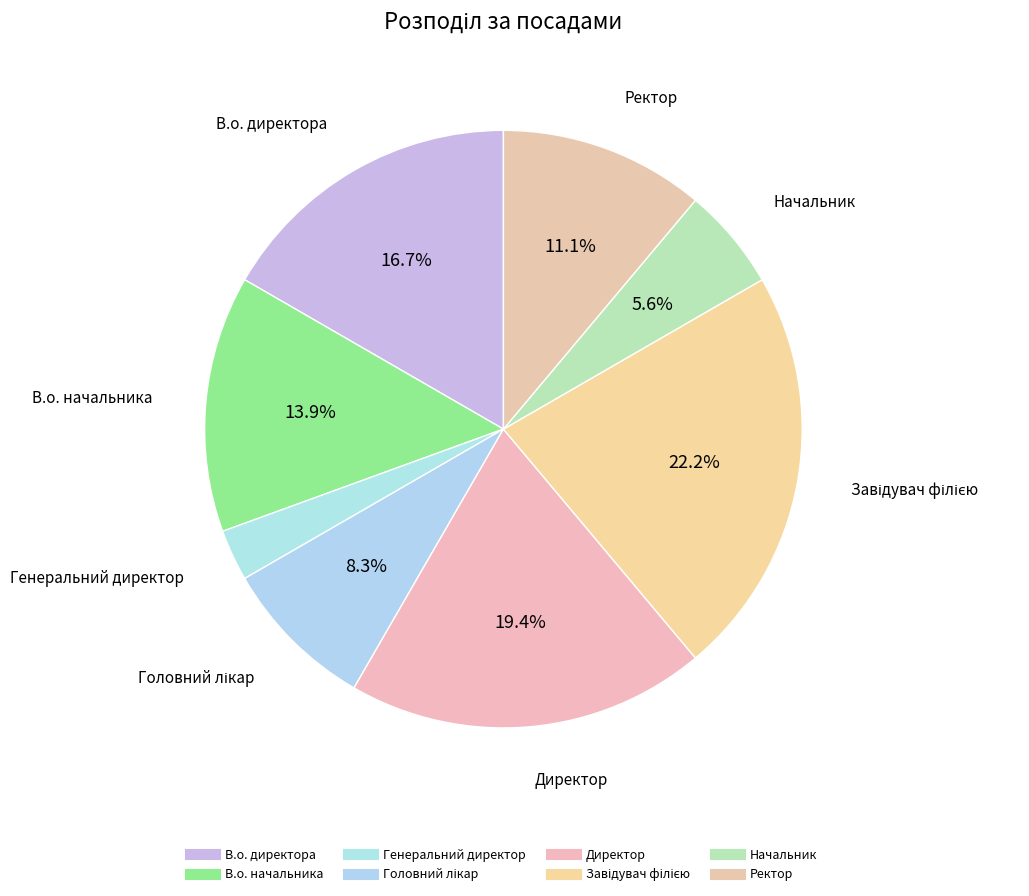

Rank the categories by value from lowest to highest.

Генеральний директор, Начальник, Головний лікар, Ректор, В.о. начальника, В.о. директора, Директор, Завідувач філією